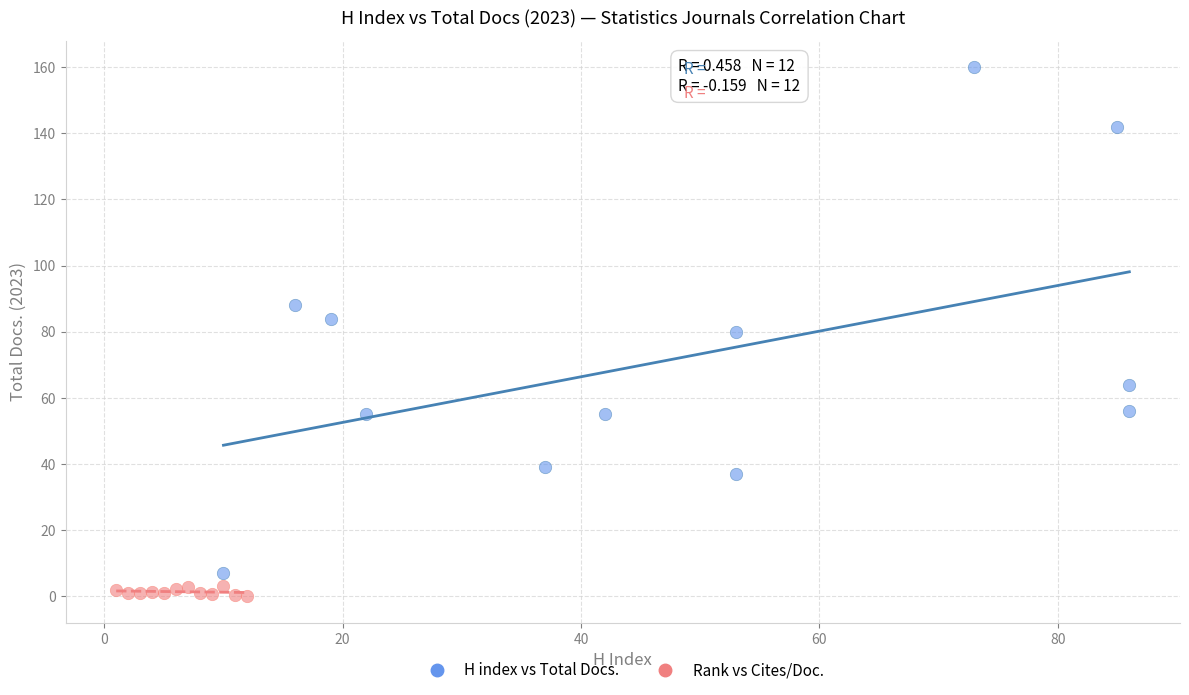

Which series contains the highest Y value?

H index vs Total Docs.